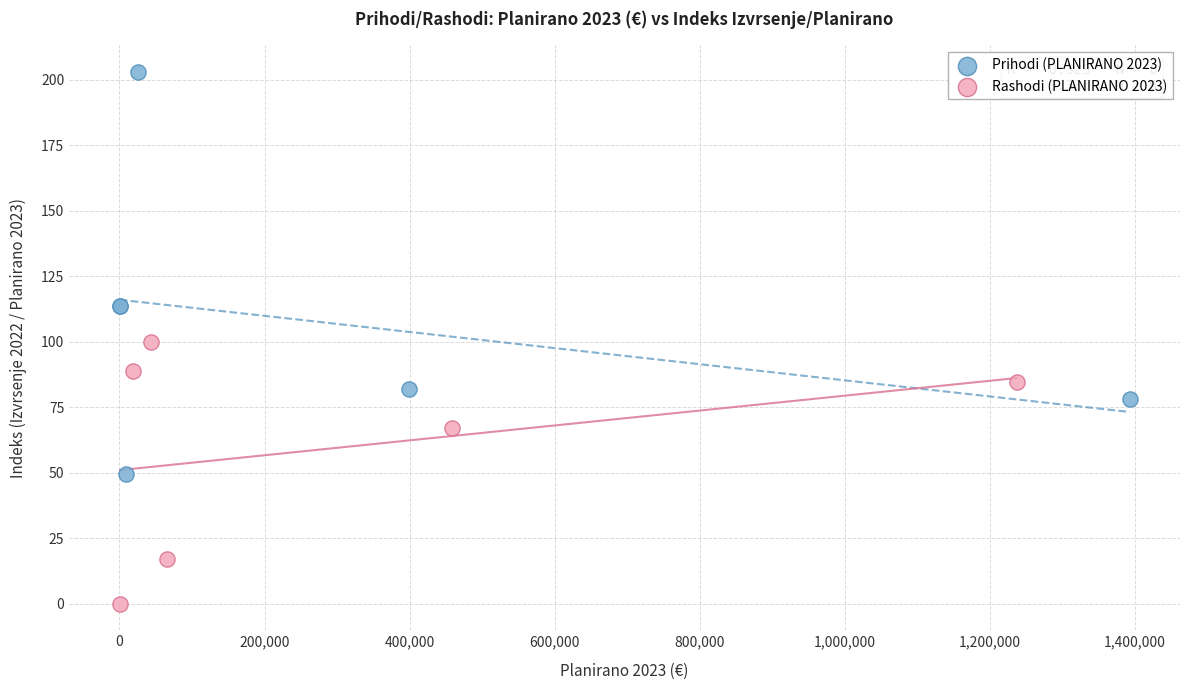

Which series reaches the minimum Y coordinate?

Rashodi (PLANIRANO 2023)